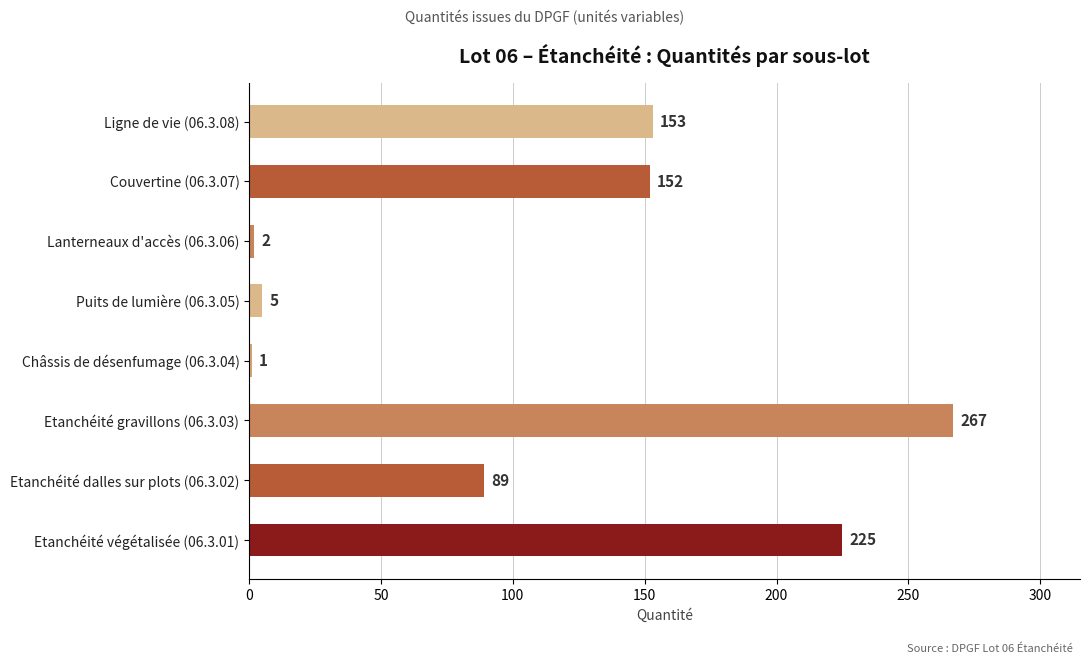

List the labels in order of value, smallest first.

Châssis de désenfumage (06.3.04), Lanterneaux d'accès (06.3.06), Puits de lumière (06.3.05), Etanchéité dalles sur plots (06.3.02), Couvertine (06.3.07), Ligne de vie (06.3.08), Etanchéité végétalisée (06.3.01), Etanchéité gravillons (06.3.03)